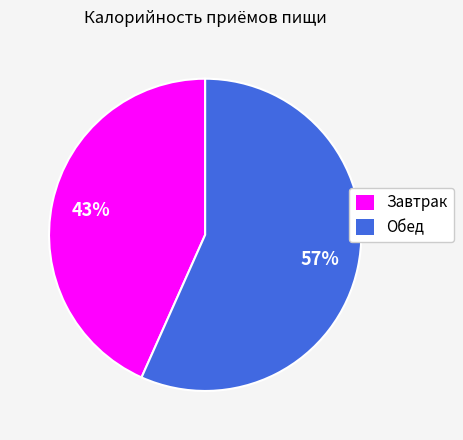

To the nearest percent, what is the combined percentage of Завтрак and Обед?

100%